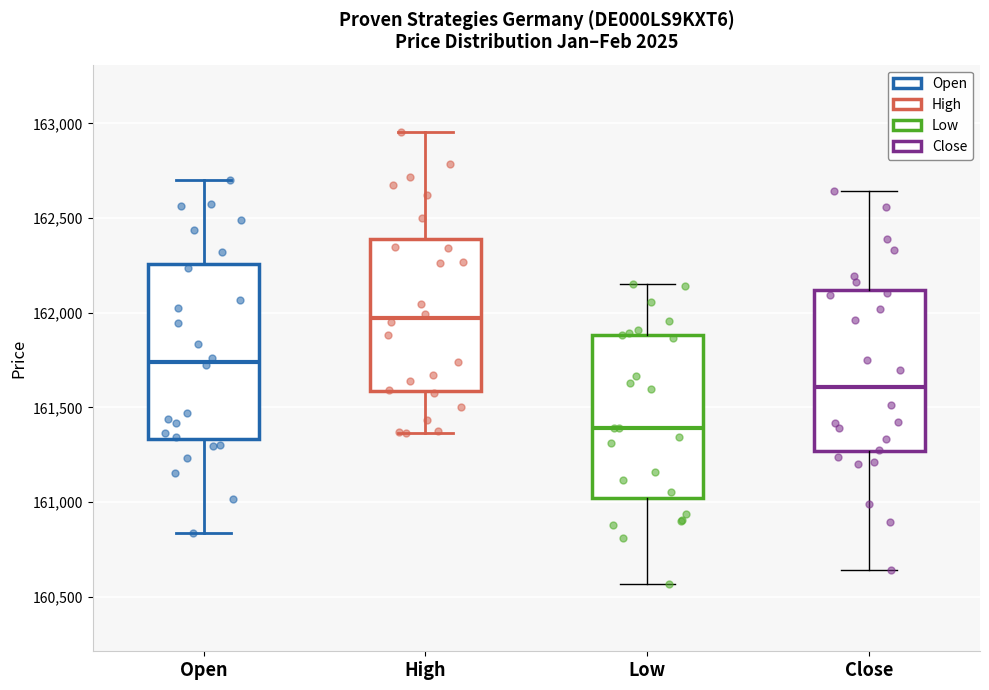

Which box's median line is the lowest?

Low